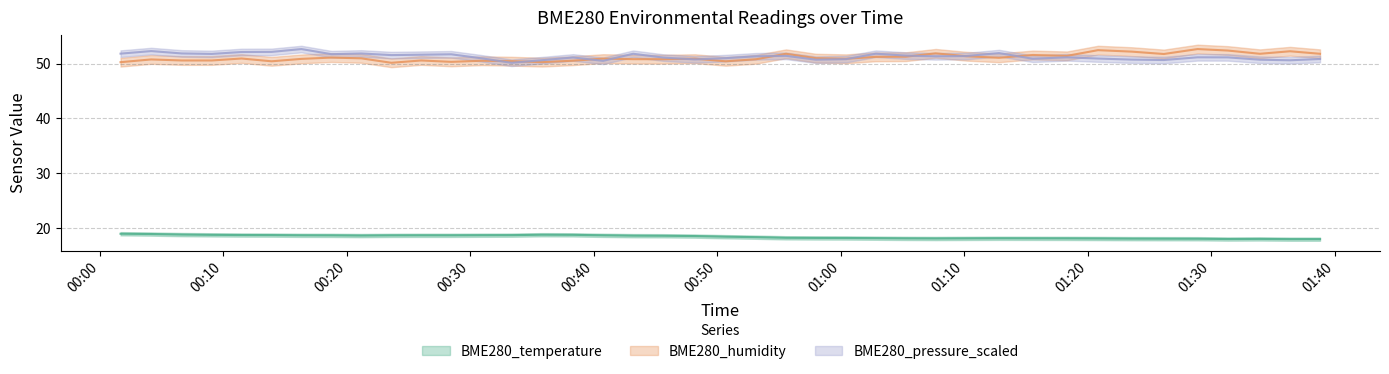

How many interior local valleys does the BME280_pressure_scaled series have?

11